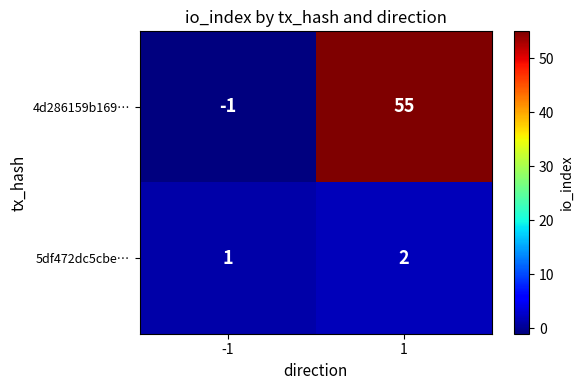

Which series has the largest total across all categories?

4d286159b169…